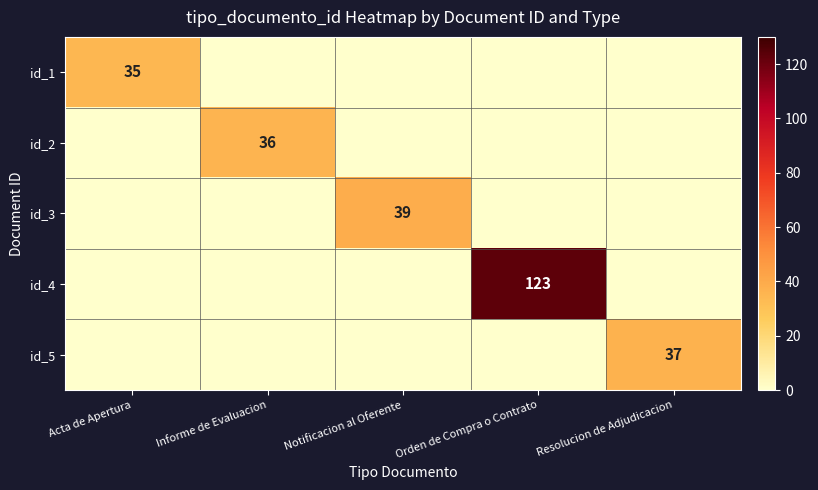

At which category is the sum across all series the highest?

Orden de Compra o Contrato